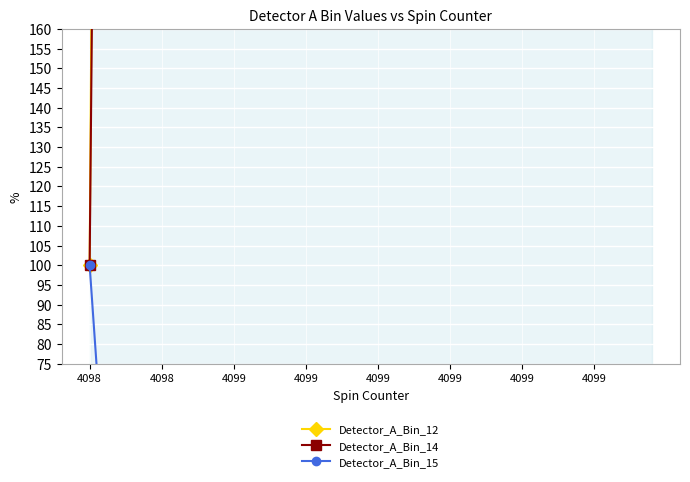

Reading left to right, list all the values displayed in this chart.

Detector_A_Bin_12: 100.0	620.0	600.0	540.0	620.0	500.0	640.0	540.0	620.0	400.0	720.0	520.0	440.0	760.0	760.0	500.0	640.0	720.0	800.0	440.0	640.0	760.0	720.0	380.0	720.0	800.0	440.0	640.0	760.0	720.0	580.0	560.0	500.0	680.0	720.0	380.0	720.0	640.0	580.0	560.0
Detector_A_Bin_14: 100.0	492.3	476.9	492.3	584.6	523.1	461.5	523.1	584.6	476.9	553.8	553.8	584.6	553.8	584.6	523.1	584.6	553.8	553.8	430.8	476.9	523.1	492.3	553.8	553.8	553.8	584.6	584.6	553.8	492.3	584.6	476.9	523.1	553.8	553.8	492.3	553.8	430.8	476.9	476.9
Detector_A_Bin_15: 100.0	47.4	38.2	47.4	42.1	50.0	39.5	39.5	44.7	42.1	42.1	47.4	38.2	44.7	35.5	39.5	44.7	42.1	50.0	44.7	38.2	39.5	39.5	44.7	35.5	50.0	38.2	44.7	44.7	39.5	44.7	40.8	39.5	44.7	35.5	44.7	42.1	44.7	47.4	40.8